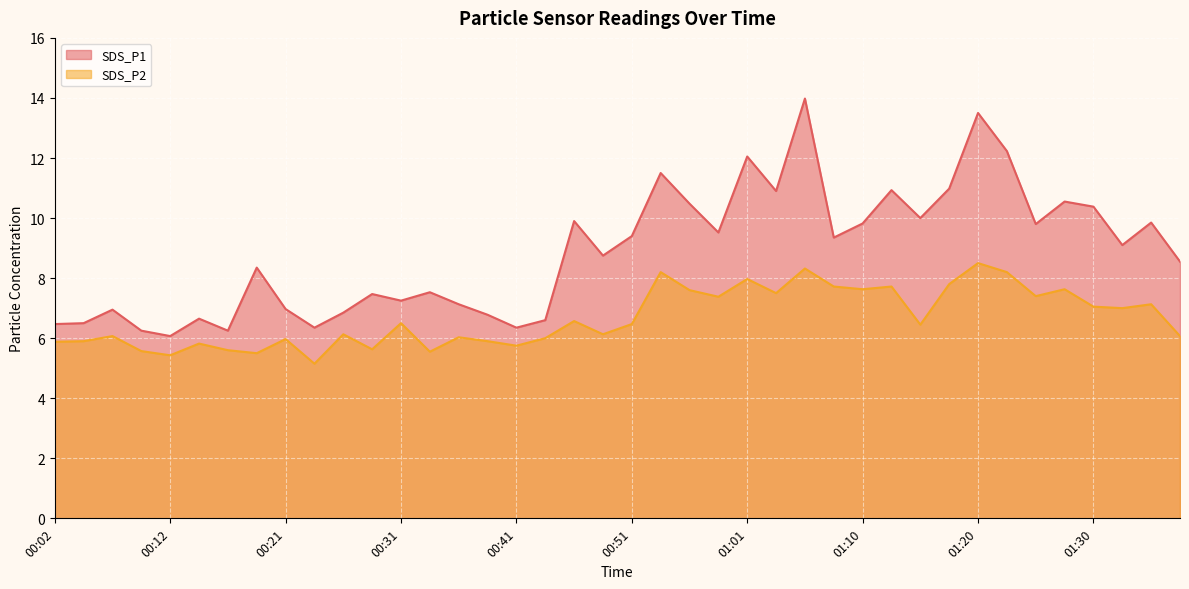

What is the minimum value shown in the chart?

5.2